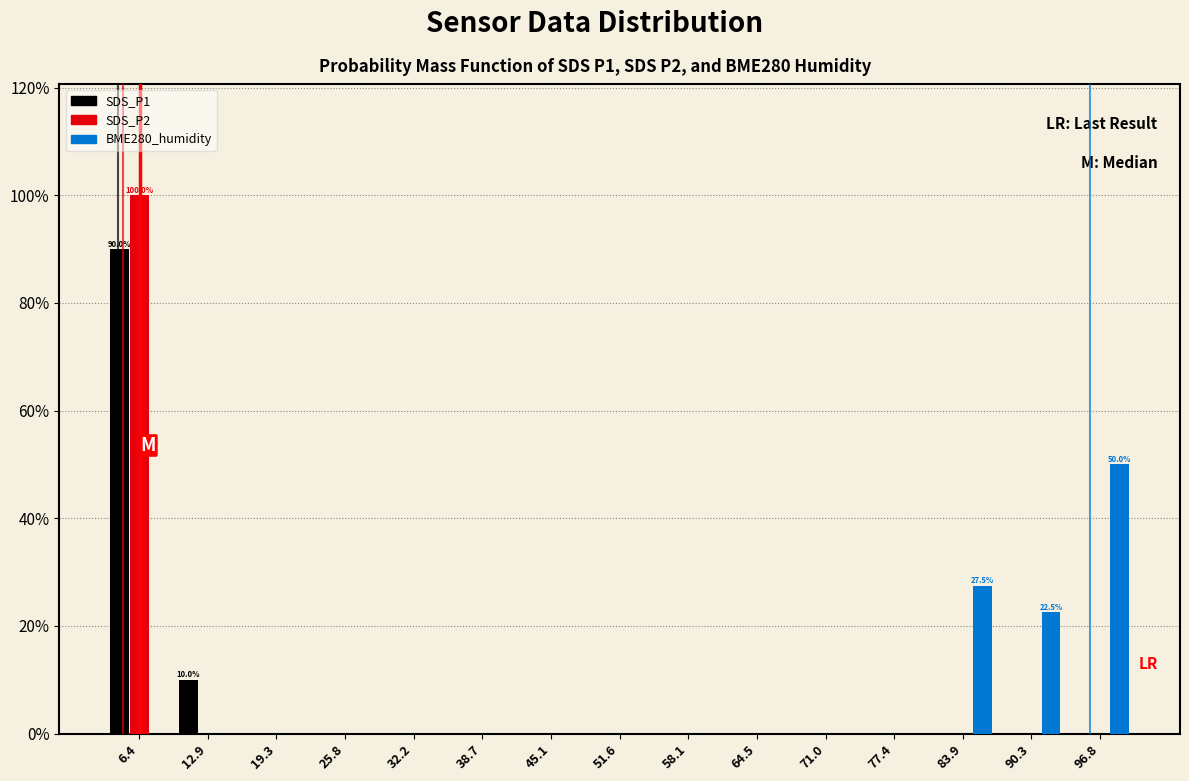

In the SDS_P1 series, which range on the x-axis has the tallest bar?

3 to 10